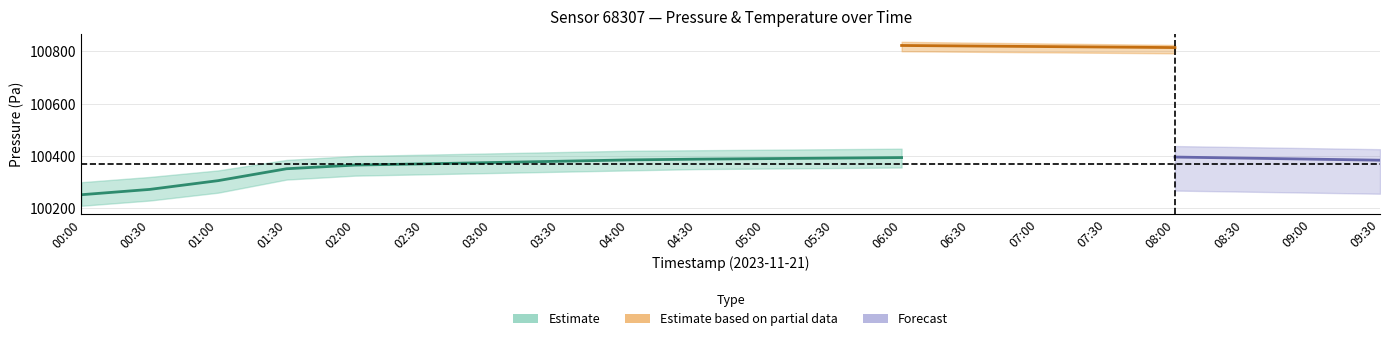

What is the average value of the pressure_center series?

100365.7